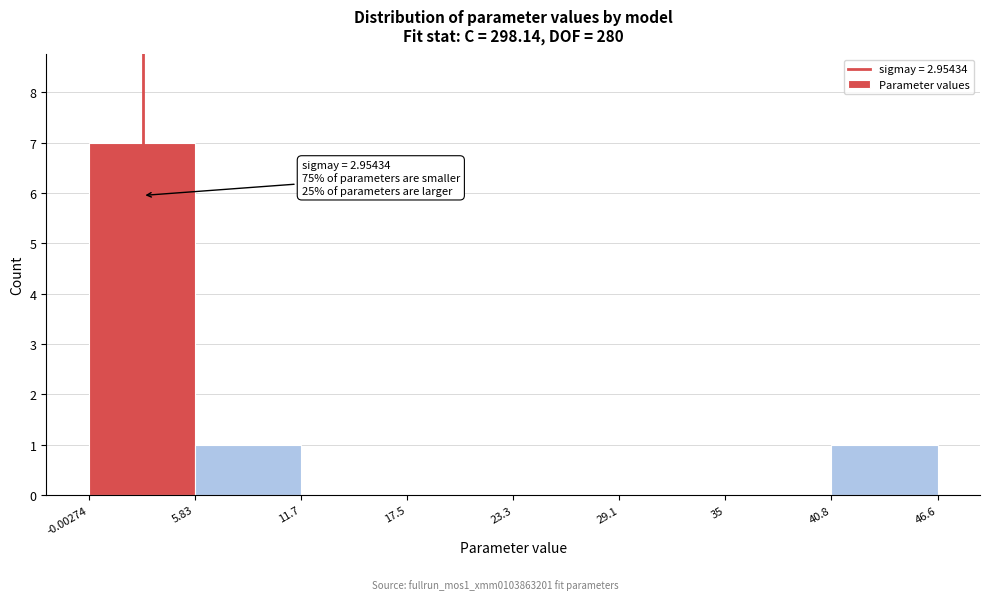

Over which range of the x-axis is the bar tallest?

-0.00274 to 5.83